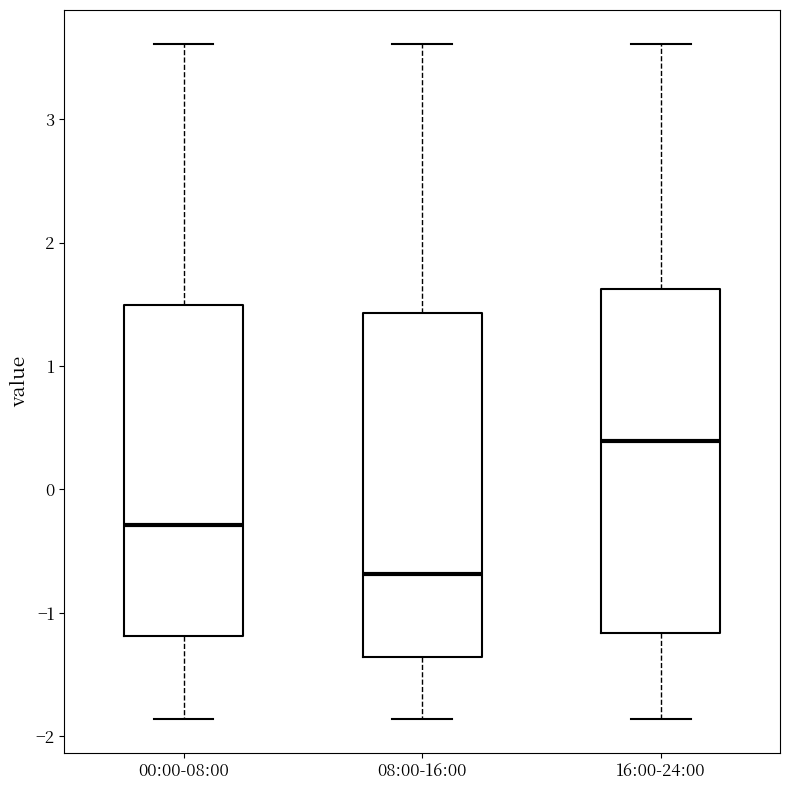

Where does the lower whisker of the box for 00:00-08:00 end on the y-axis? The values are not printed on the chart, so give them approximately, as read against the axis.

-1.9